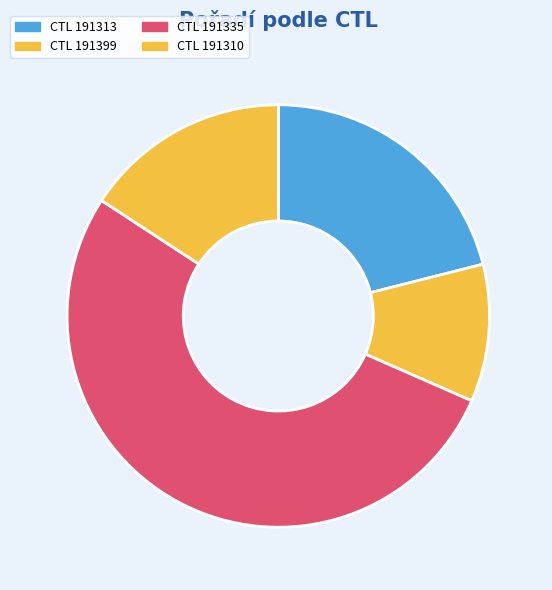

How many slices are in this pie chart?

4